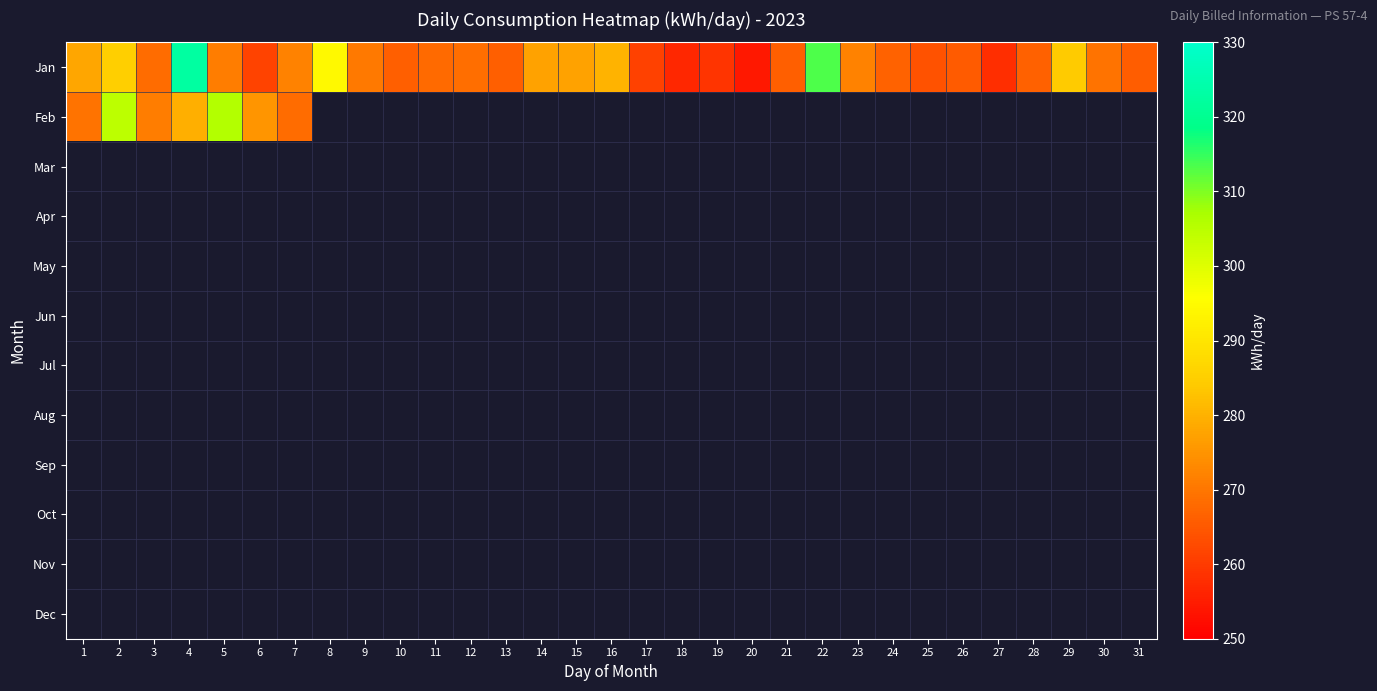

Between 17 and 31, which is larger?

31